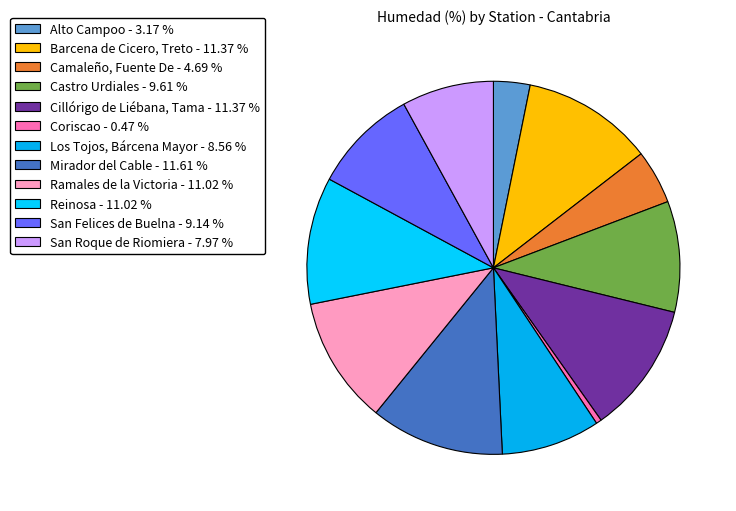

Is there any slice that represents more than half of the pie?

No